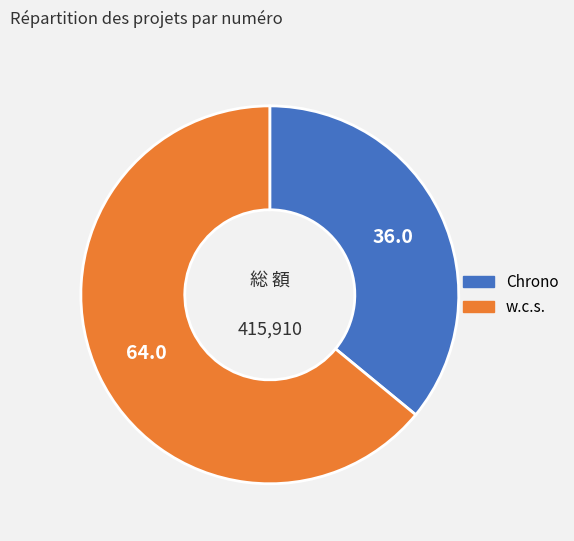

Is there a majority slice in this chart?

Yes